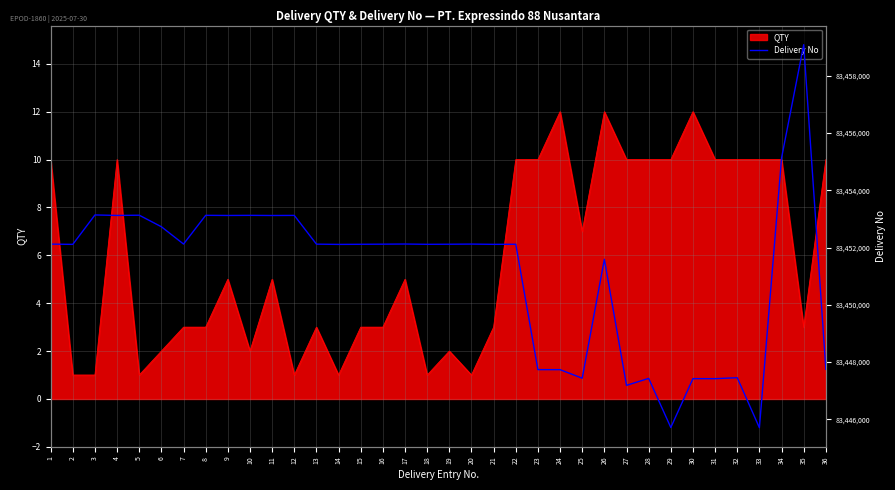

What is the ratio of the value at 32 to the value at 27?

1.0